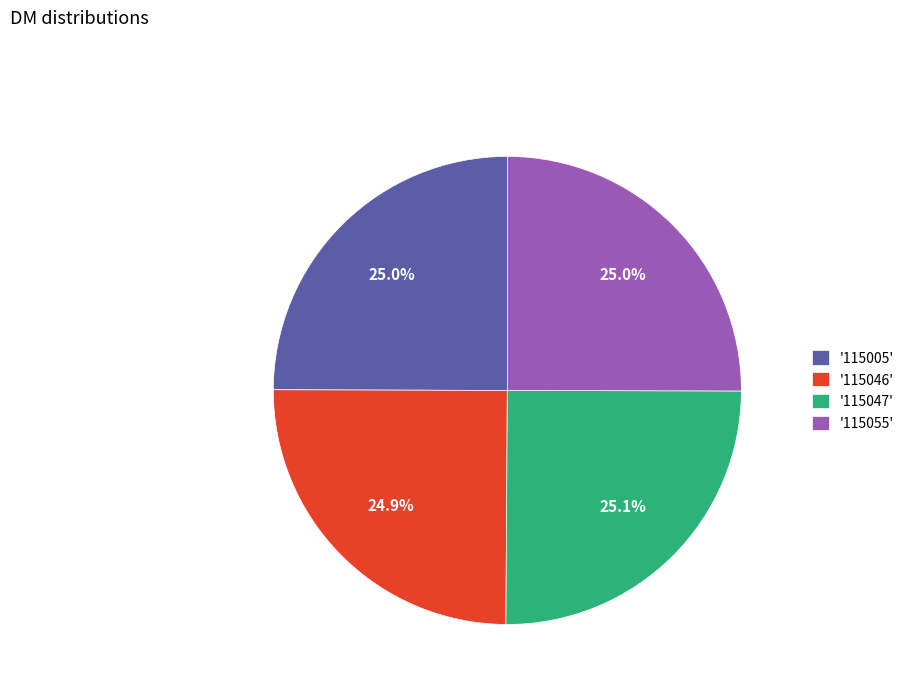

How many slices are in this pie chart?

4